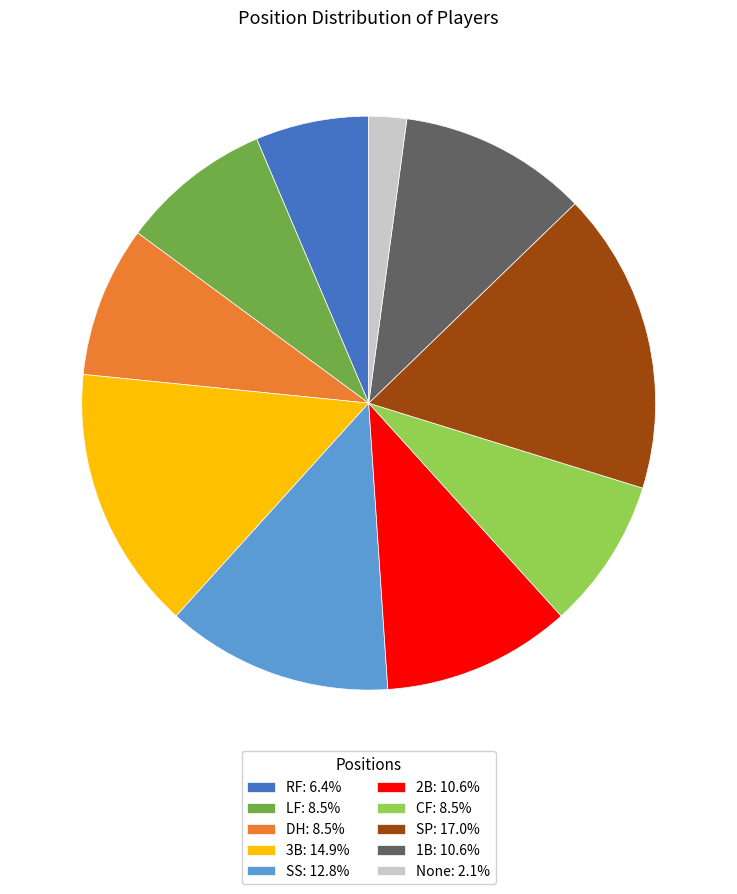

What is the largest slice in the pie chart?

SP